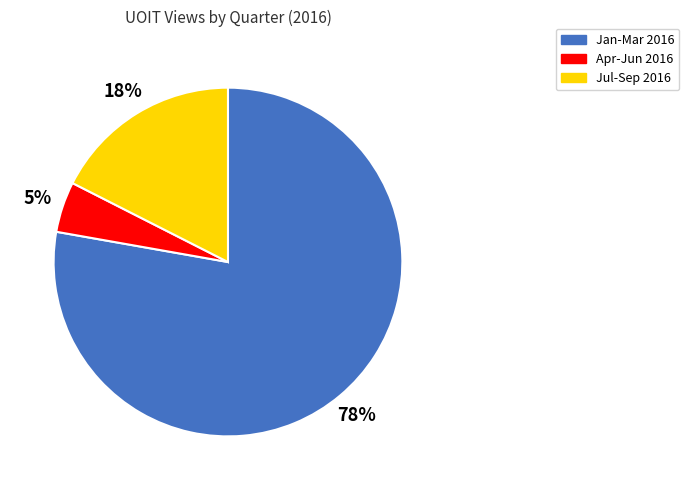

Is it true that Jan-Mar 2016 is 89% of the pie?

False